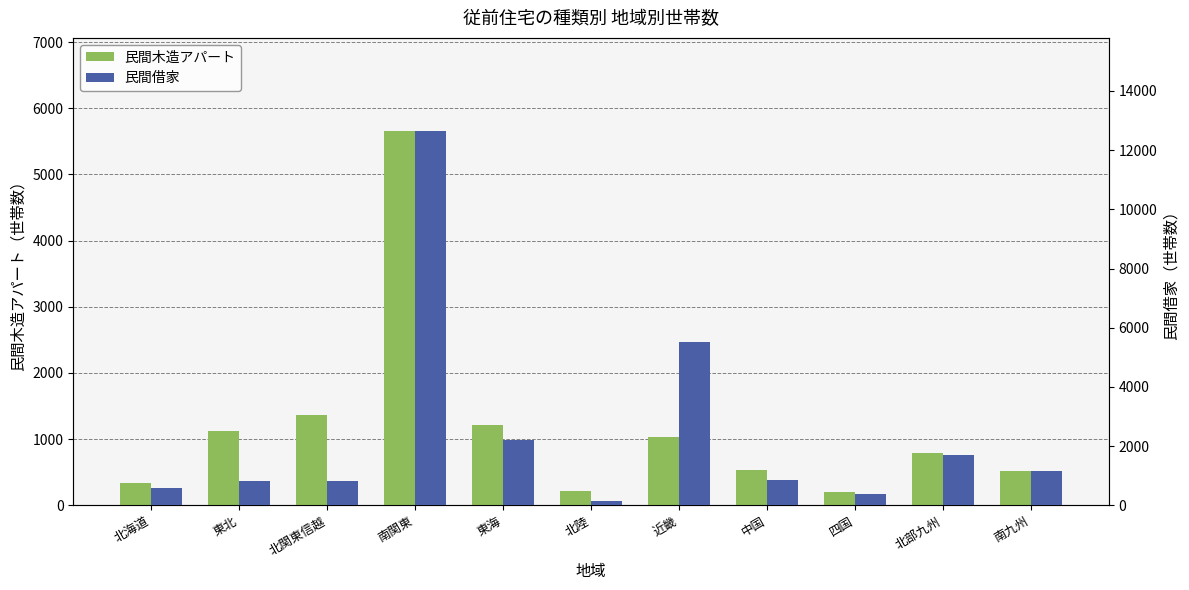

What is the difference between the second highest and second lowest values in the 民間木造アパート series?

1151